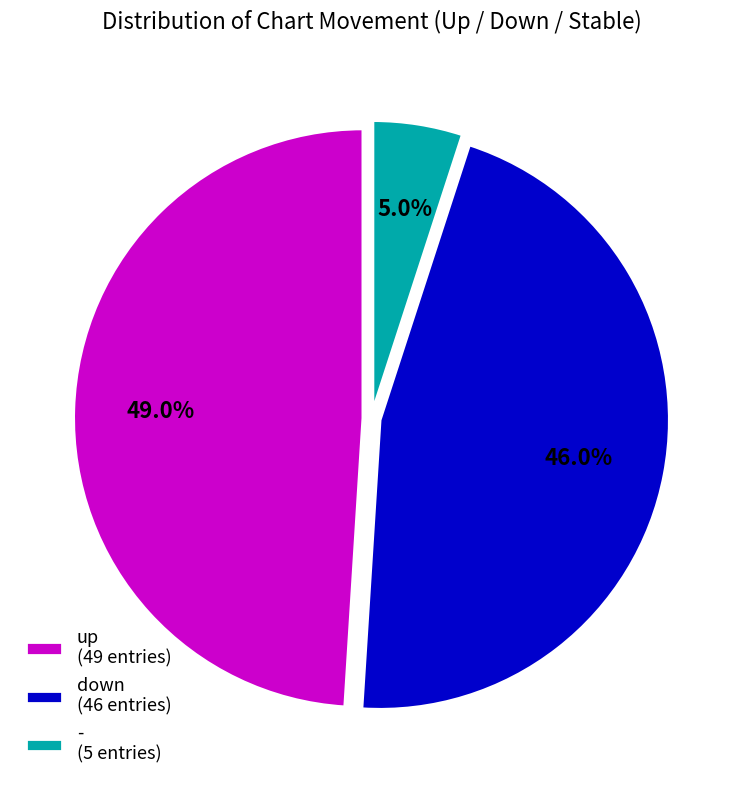

What percentage is the up slice, to the nearest percent?

49%